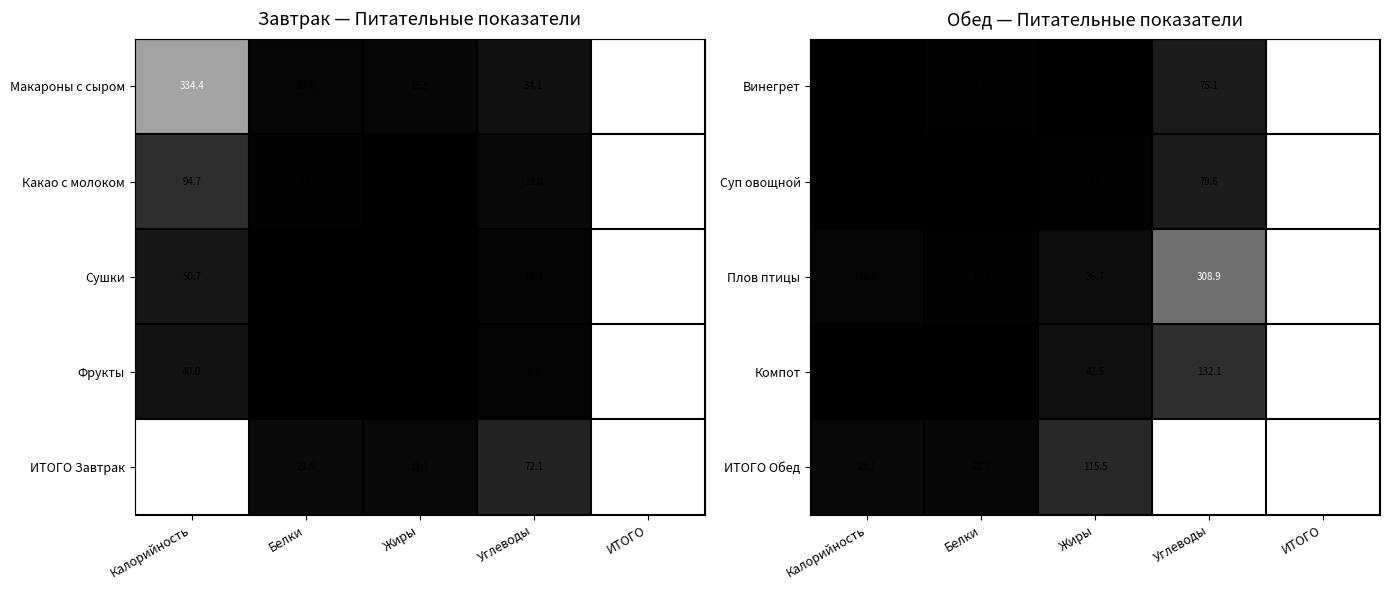

Which has a higher value, ИТОГО or Углеводы?

ИТОГО